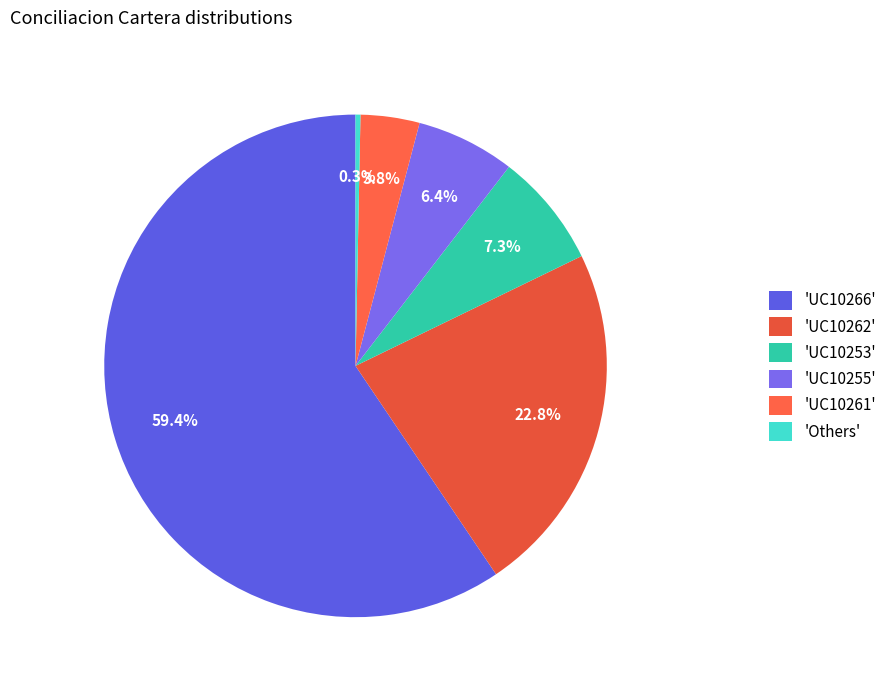

How many slices are in this pie chart?

6